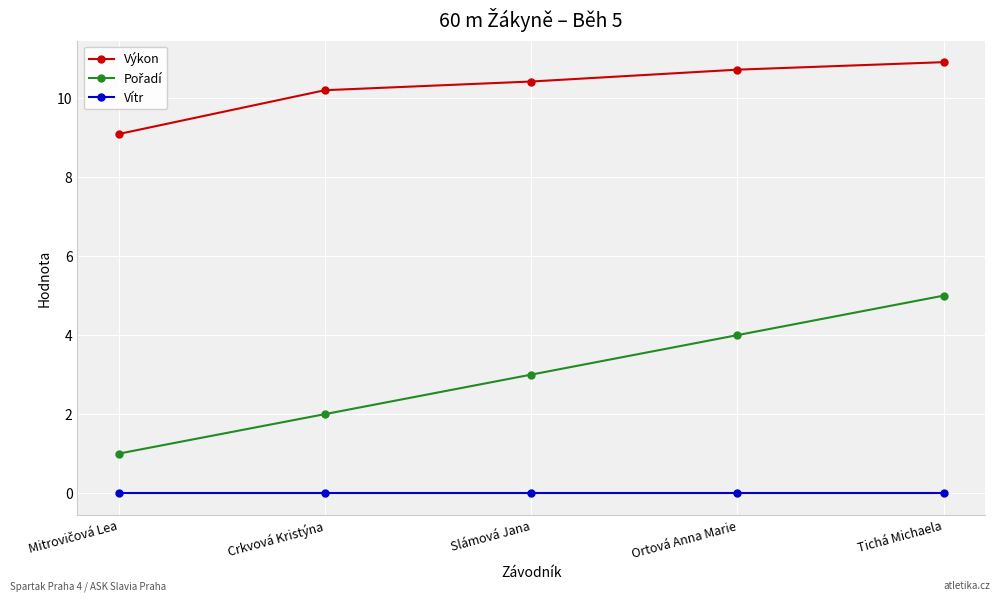

True or false: Výkon has more than 2 points higher than both neighbors.

False